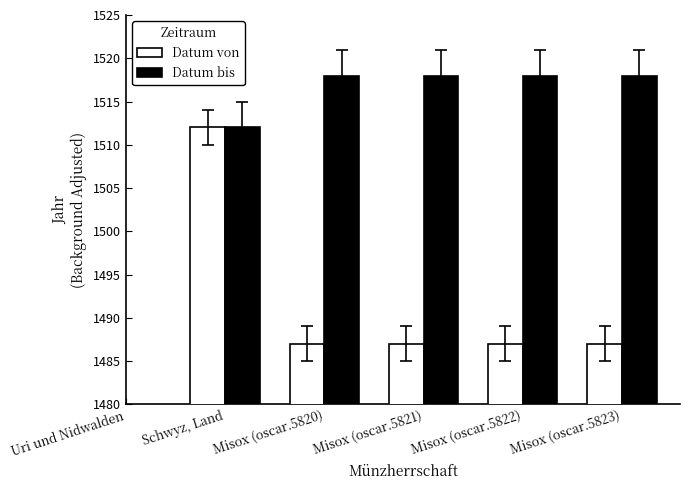

Which category has the highest value in the Datum von series?

Schwyz, Land